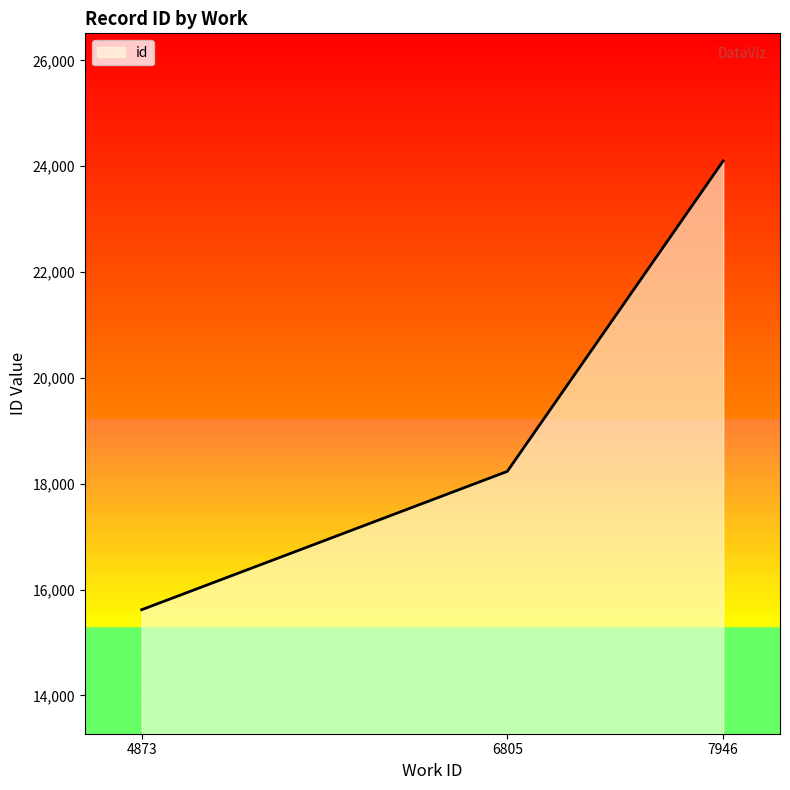

What is the change in value from 6805 to 7946?

+5867.0